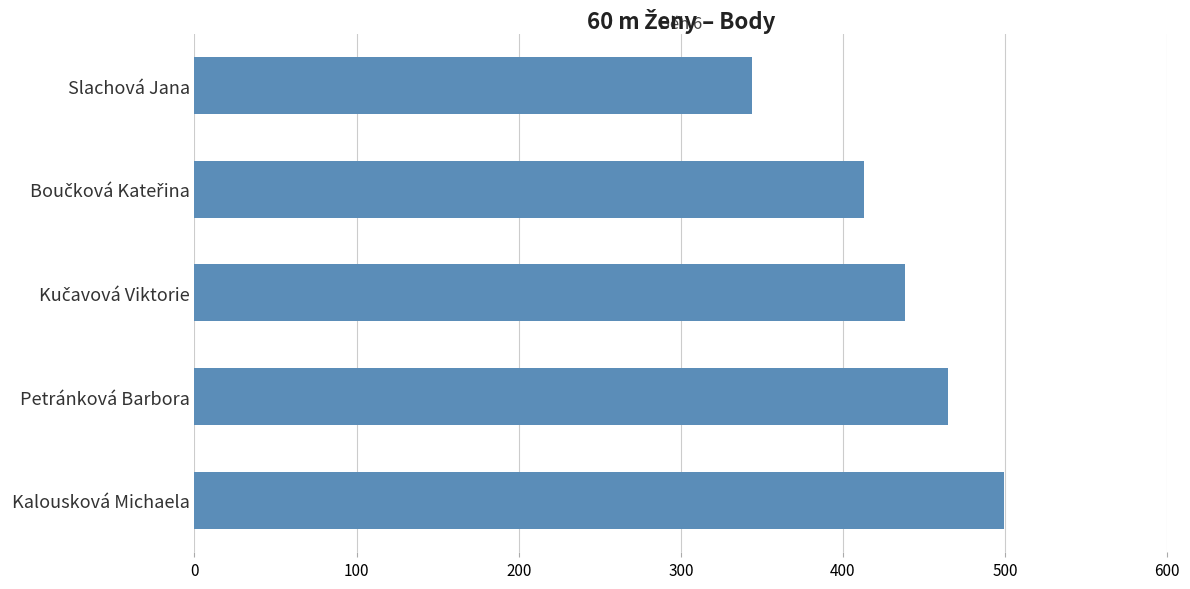

What value does the data have at Petránková Barbora?

465